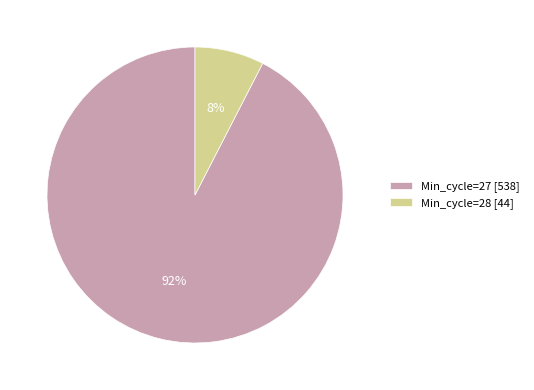

To the nearest percent, what is the average slice percentage?

50%